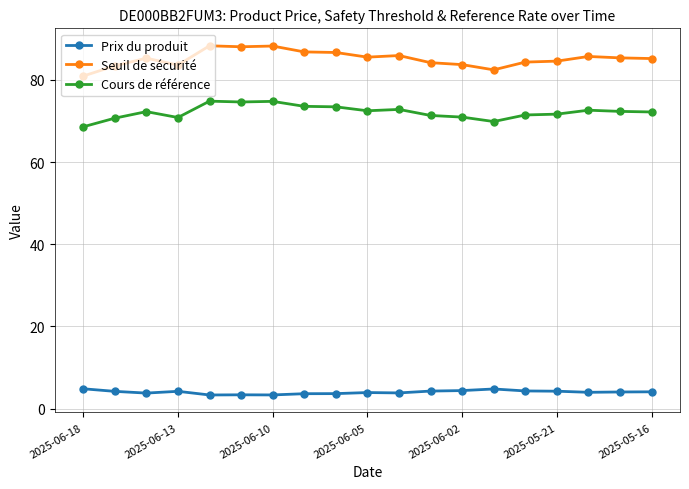

What is the difference between the maximum and minimum values in the Cours de référence series?

6.2